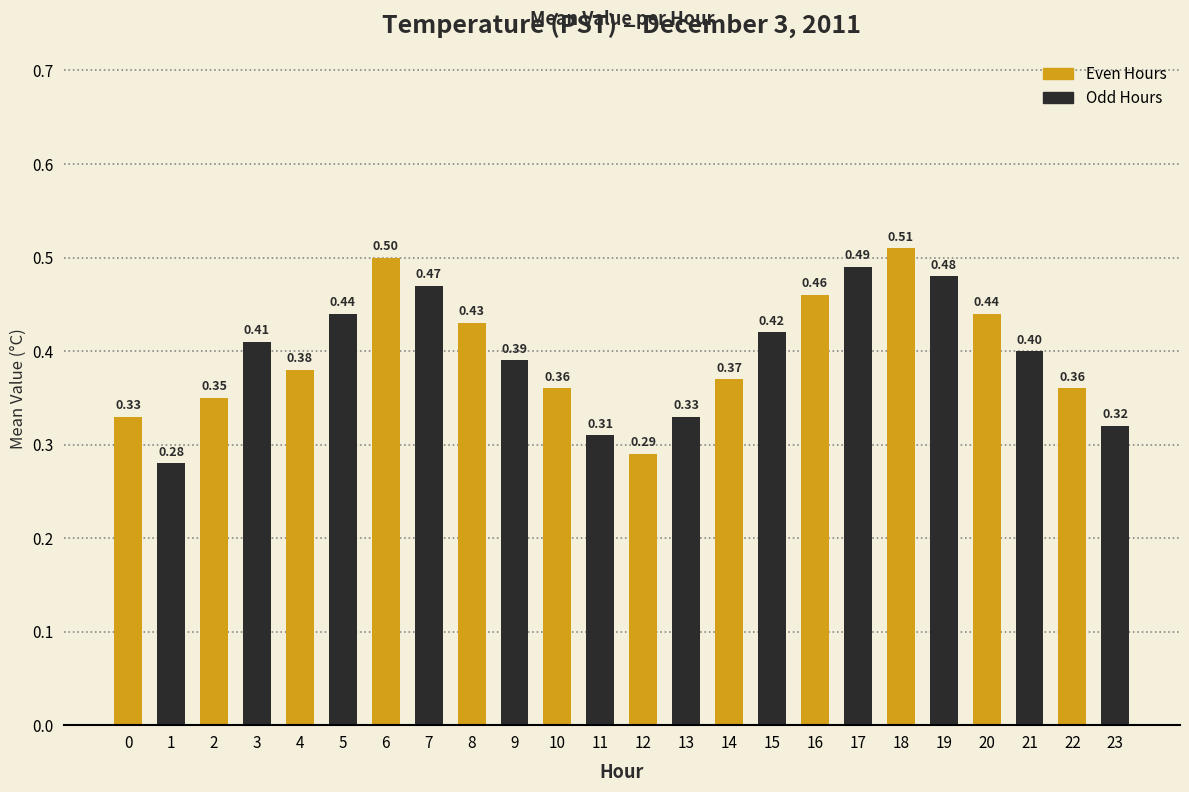

How many values are between 0 and 1?

24